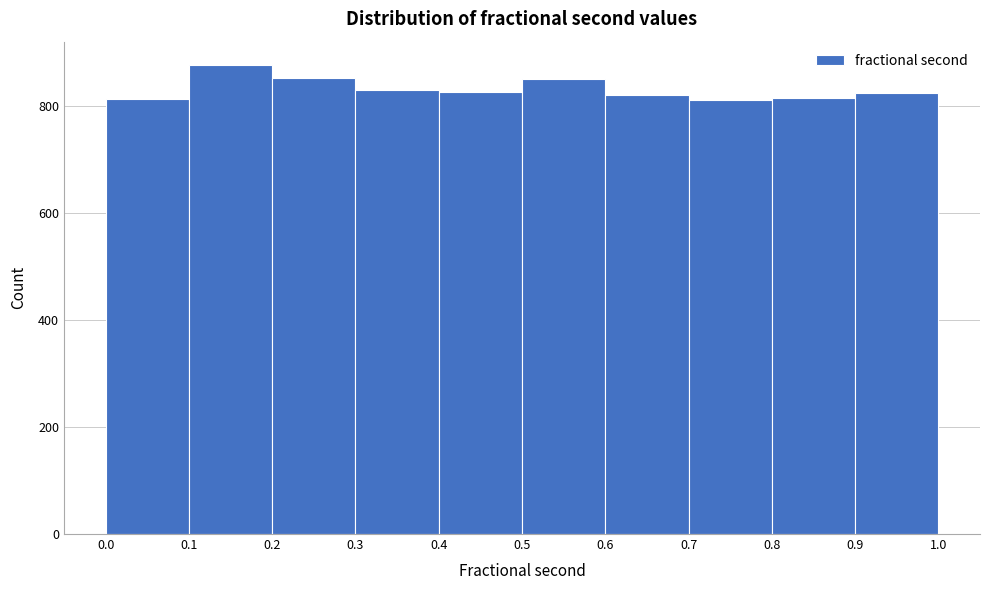

How tall is the bar that spans 0.1 to 0.2 on the x-axis? The values are not printed on the chart, so give them approximately, as read against the axis.

880